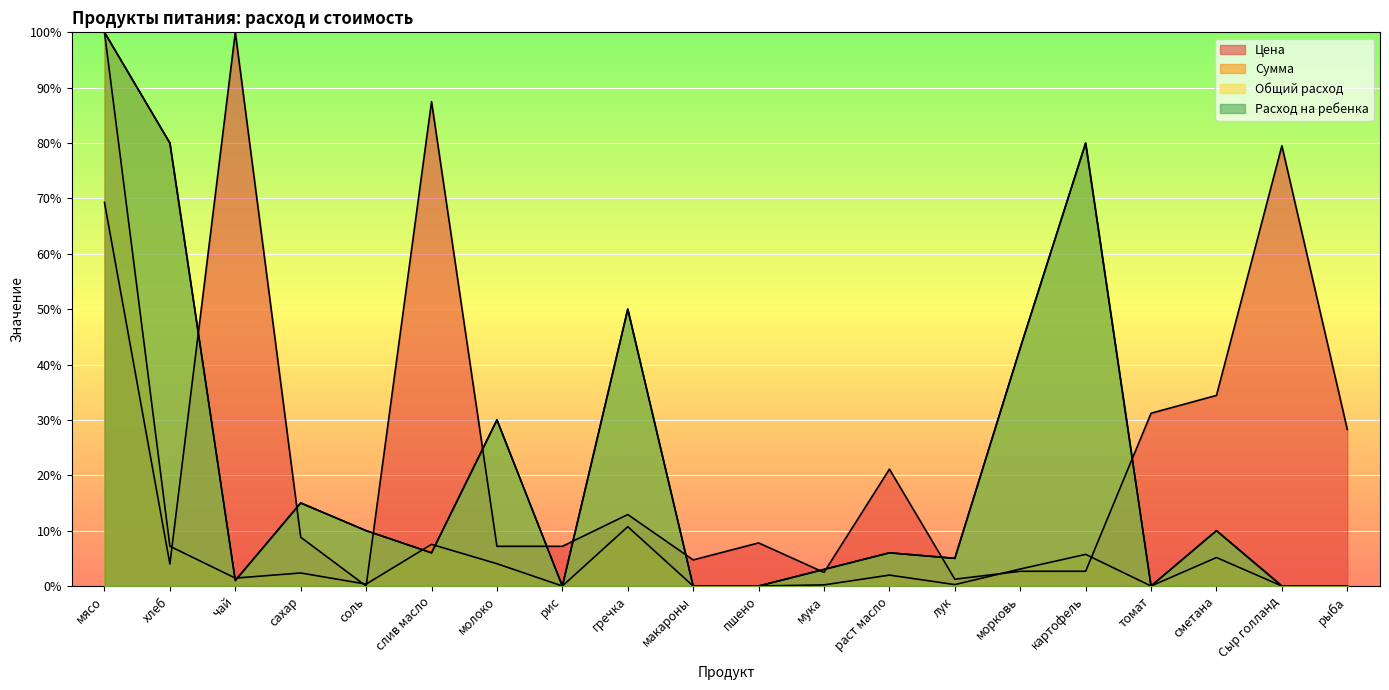

In Общий расход, how many points are higher than both neighbors (excluding endpoints)?

6